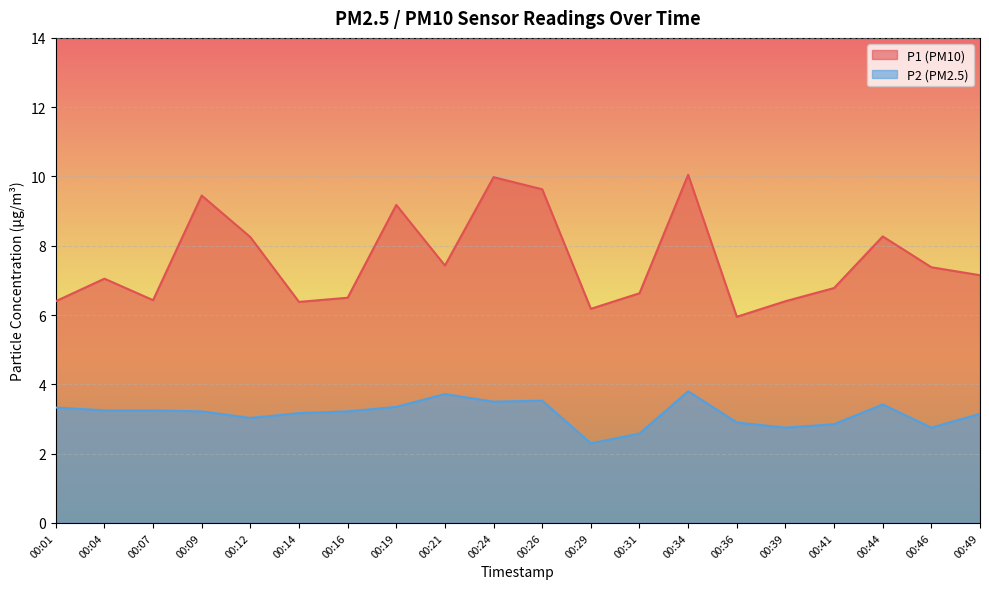

At which category does the chart reach its peak across all series?

00:34